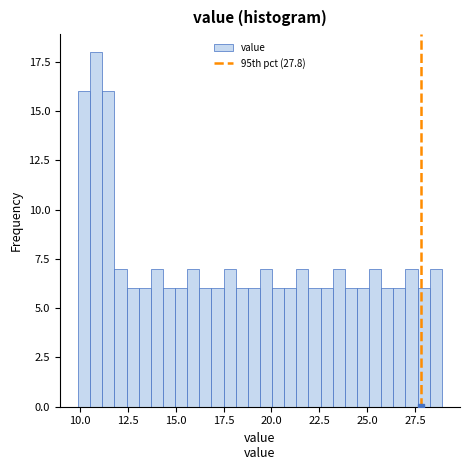

Around what value on the x-axis is the tallest bar? Give the approximate position of its centre, as read against the axis.

11.0